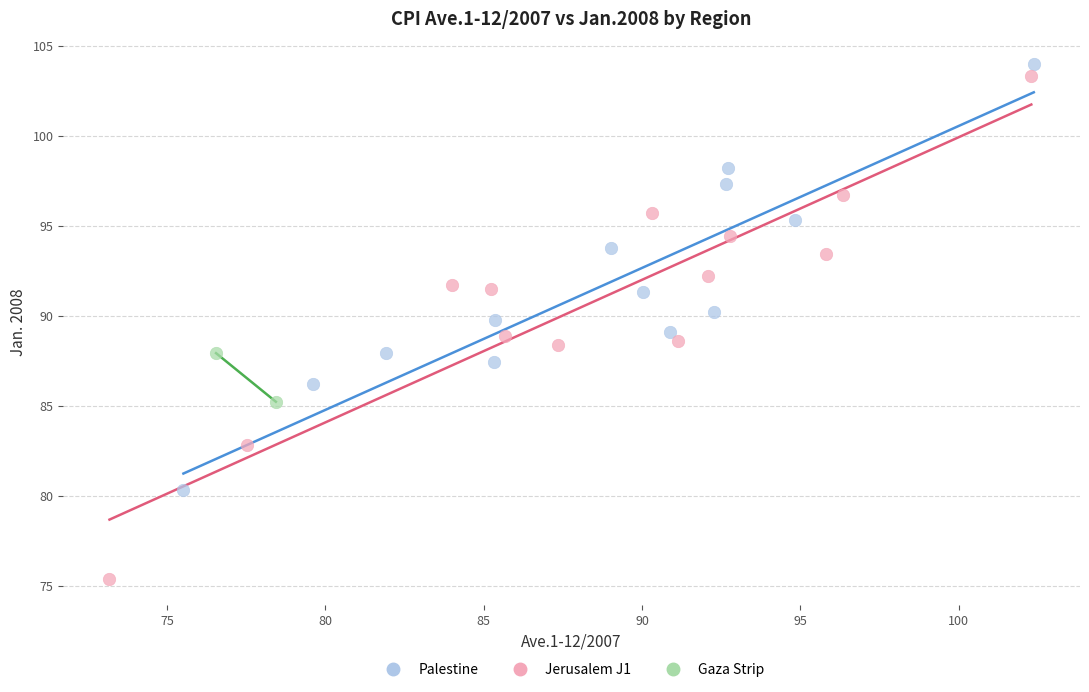

Which series contains the lowest Y value?

Jerusalem J1